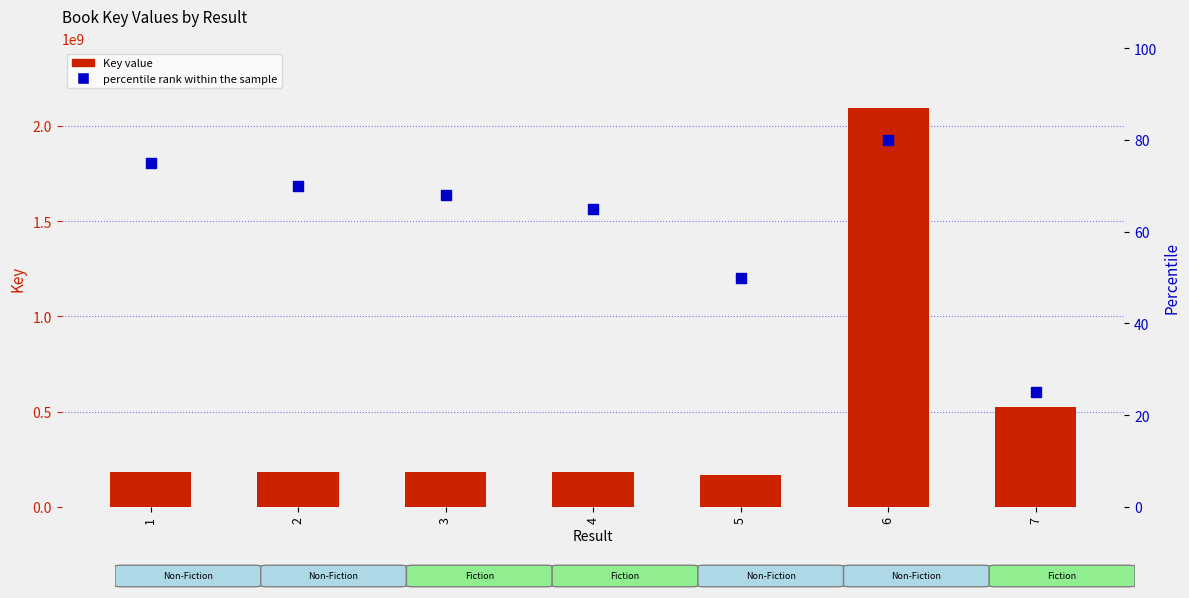

Which series has the largest Y range (max minus min)?

Key